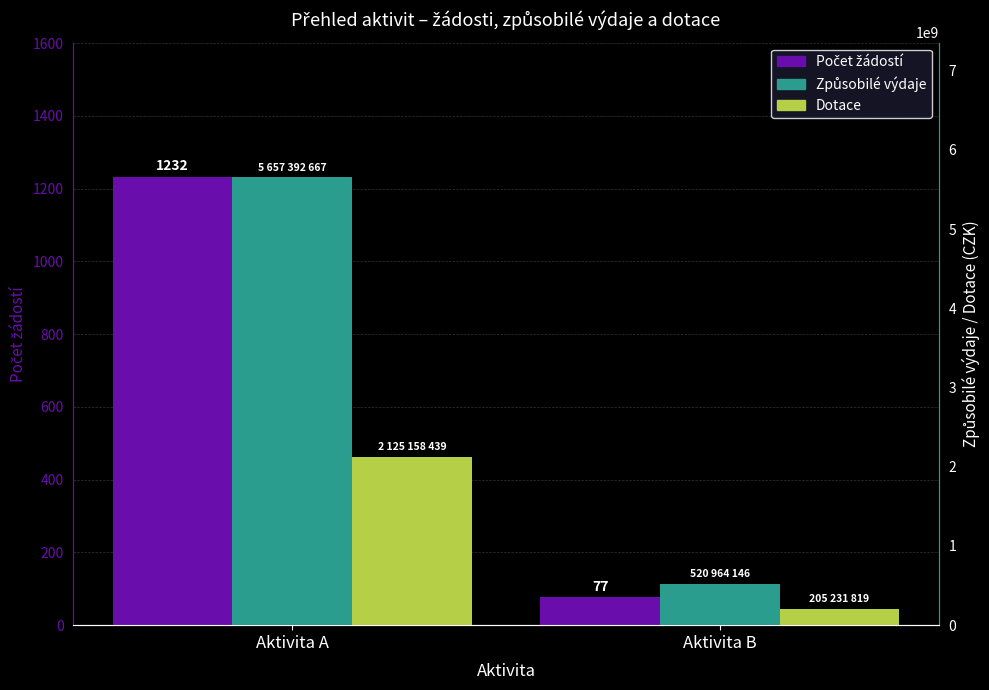

How many groups of bars are there?

2